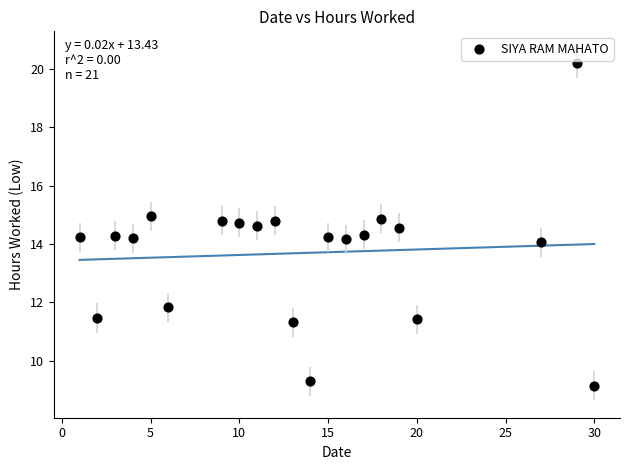

What is the range of X values (max minus min)?

29.0